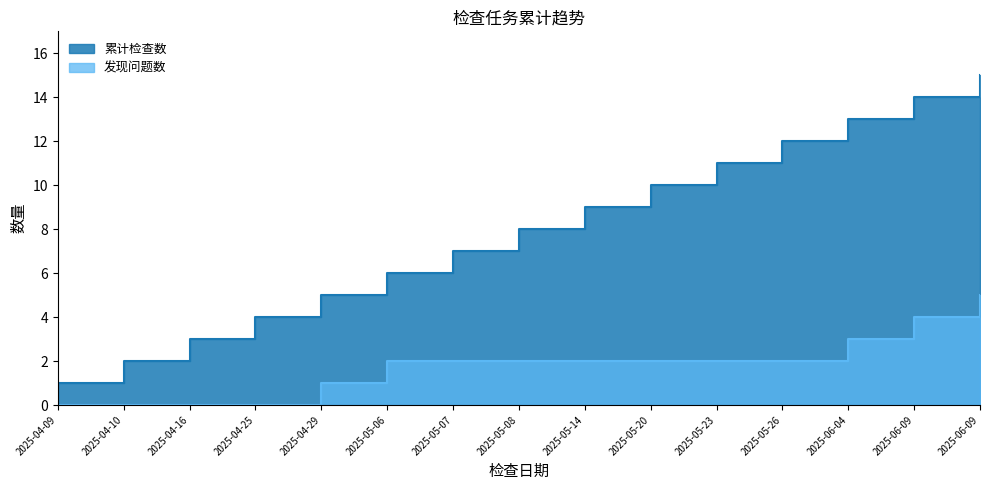

Which series changed the most between 2025-04-29 and 2025-06-09?

累计检查数